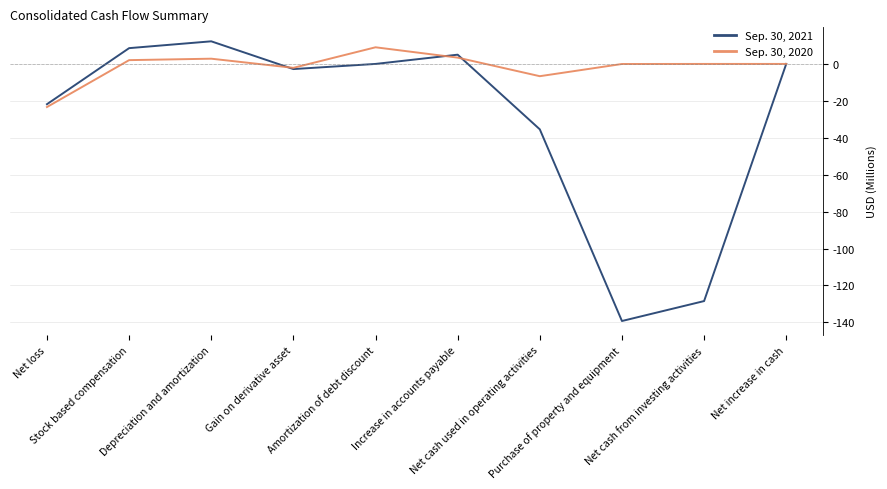

List the series in order of their peak value, lowest first.

Sep. 30, 2020, Sep. 30, 2021